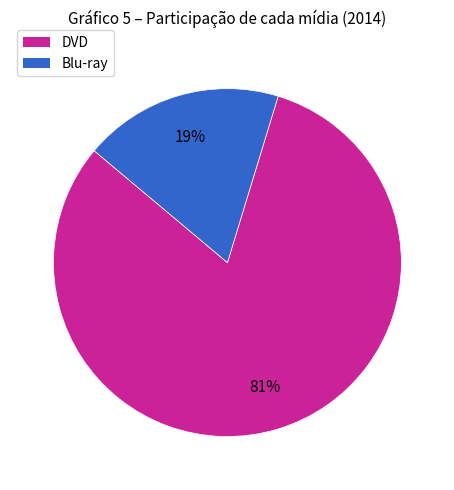

Combined, do Blu-ray and DVD account for over 50%?

Yes